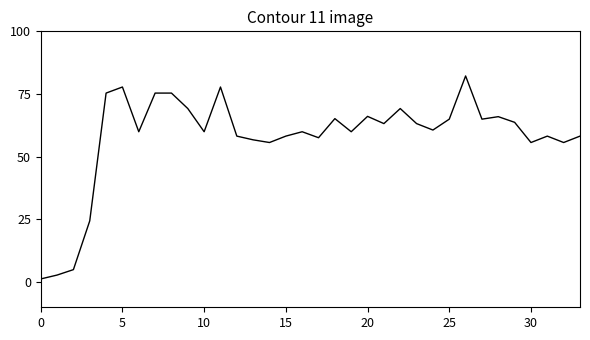

What is the difference between the maximum and minimum values?

80.9